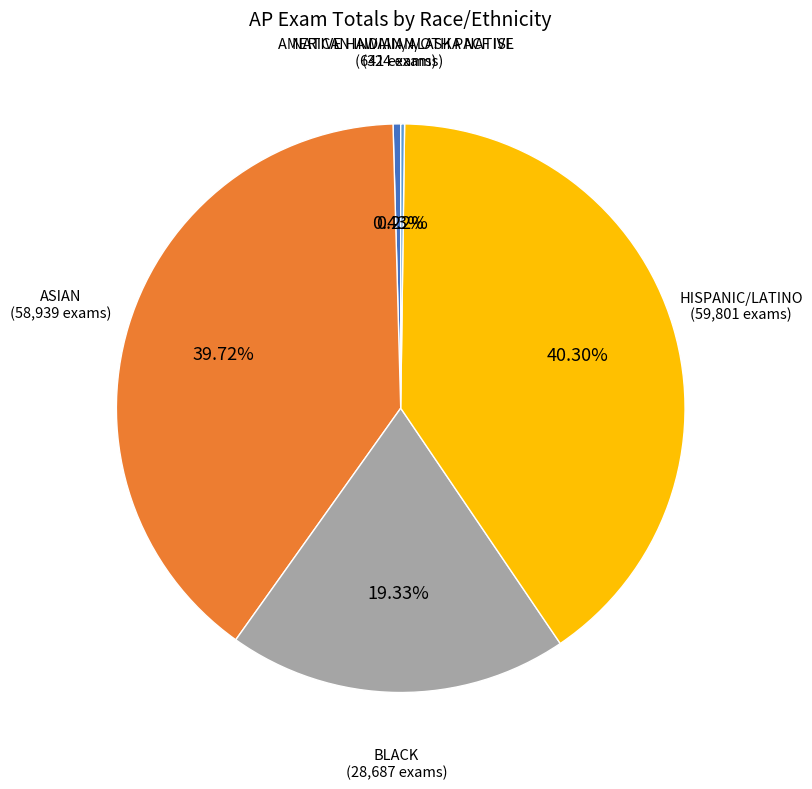

Does any single category account for the majority?

No